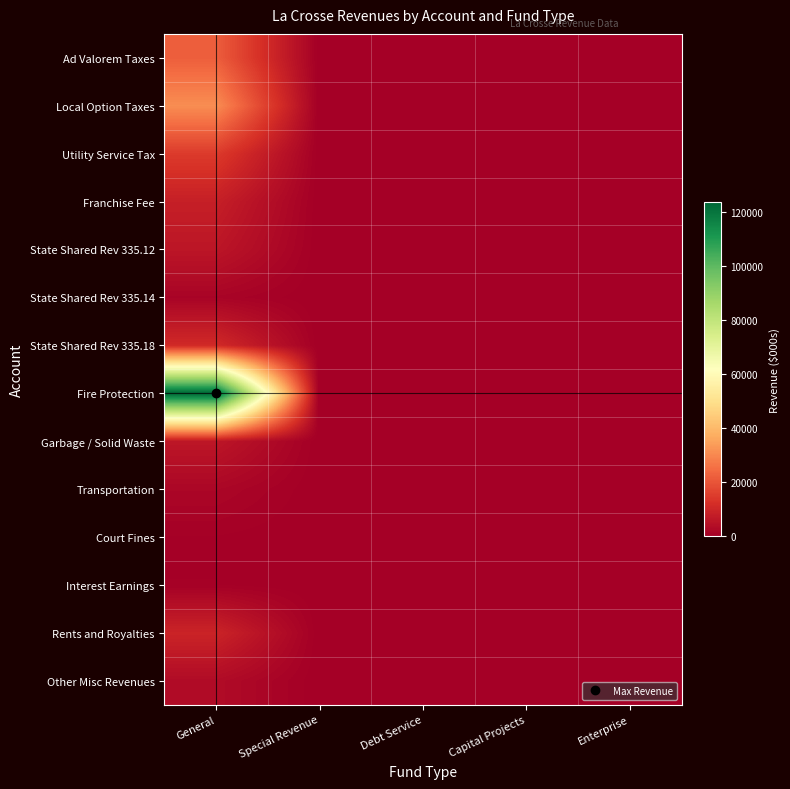

Reading left to right, list all the values displayed in this chart.

Ad Valorem Taxes: General=21906	Special Revenue=0	Debt Service=0	Capital Projects=0	Enterprise=0
Local Option Taxes: General=31052	Special Revenue=0	Debt Service=0	Capital Projects=0	Enterprise=0
Utility Service Tax: General=14703	Special Revenue=0	Debt Service=0	Capital Projects=0	Enterprise=0
Franchise Fee: General=8249	Special Revenue=0	Debt Service=0	Capital Projects=0	Enterprise=0
State Shared Rev 335.12: General=5892	Special Revenue=0	Debt Service=0	Capital Projects=0	Enterprise=0
State Shared Rev 335.14: General=1326	Special Revenue=0	Debt Service=0	Capital Projects=0	Enterprise=0
State Shared Rev 335.18: General=10919	Special Revenue=0	Debt Service=0	Capital Projects=0	Enterprise=0
Fire Protection: General=123529	Special Revenue=0	Debt Service=0	Capital Projects=0	Enterprise=0
Garbage / Solid Waste: General=6090	Special Revenue=0	Debt Service=0	Capital Projects=0	Enterprise=0
Transportation: General=2000	Special Revenue=0	Debt Service=0	Capital Projects=0	Enterprise=0
Court Fines: General=441	Special Revenue=0	Debt Service=0	Capital Projects=0	Enterprise=0
Interest Earnings: General=489	Special Revenue=0	Debt Service=0	Capital Projects=0	Enterprise=0
Rents and Royalties: General=9421	Special Revenue=0	Debt Service=0	Capital Projects=0	Enterprise=0
Other Misc Revenues: General=3184	Special Revenue=0	Debt Service=0	Capital Projects=0	Enterprise=0